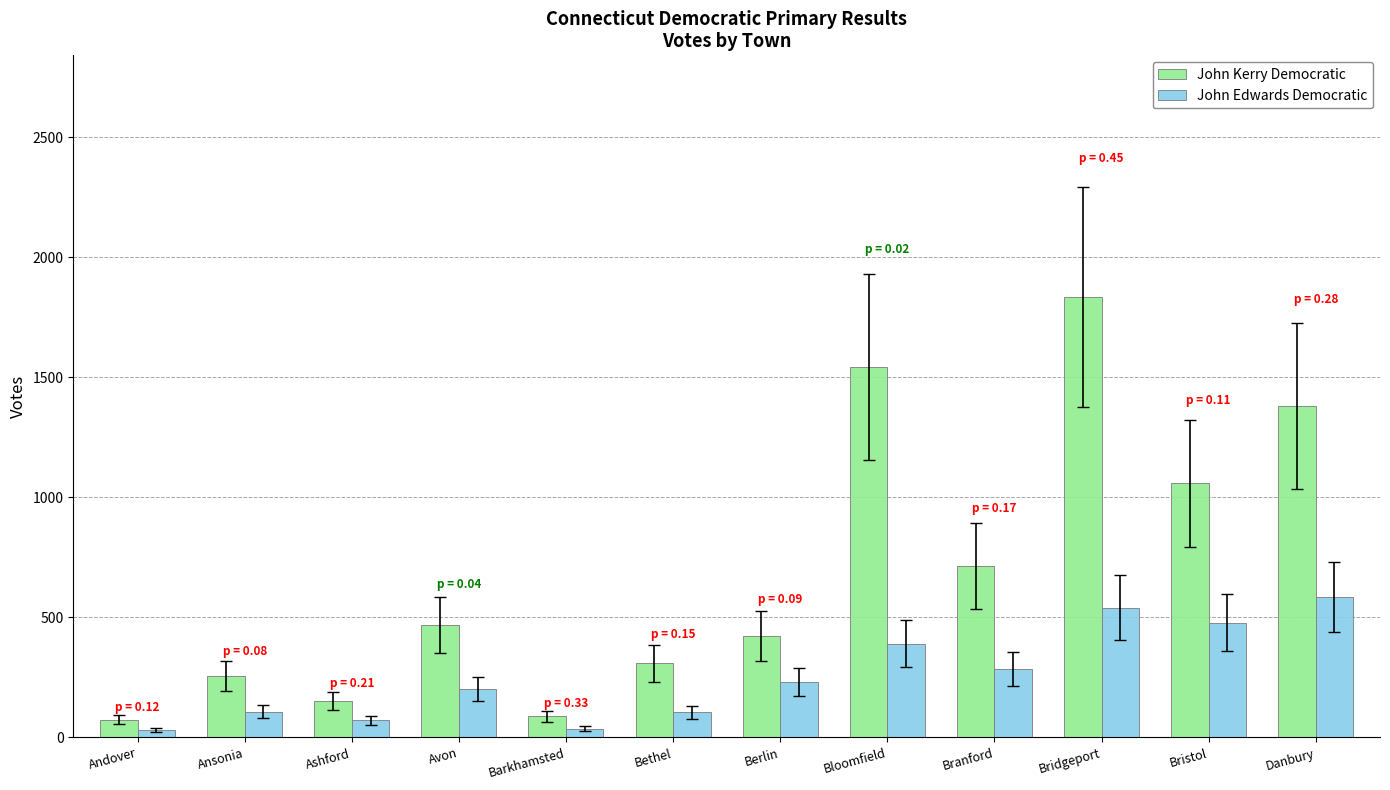

Where is John Kerry Democratic nearest to the value 953?

Bristol